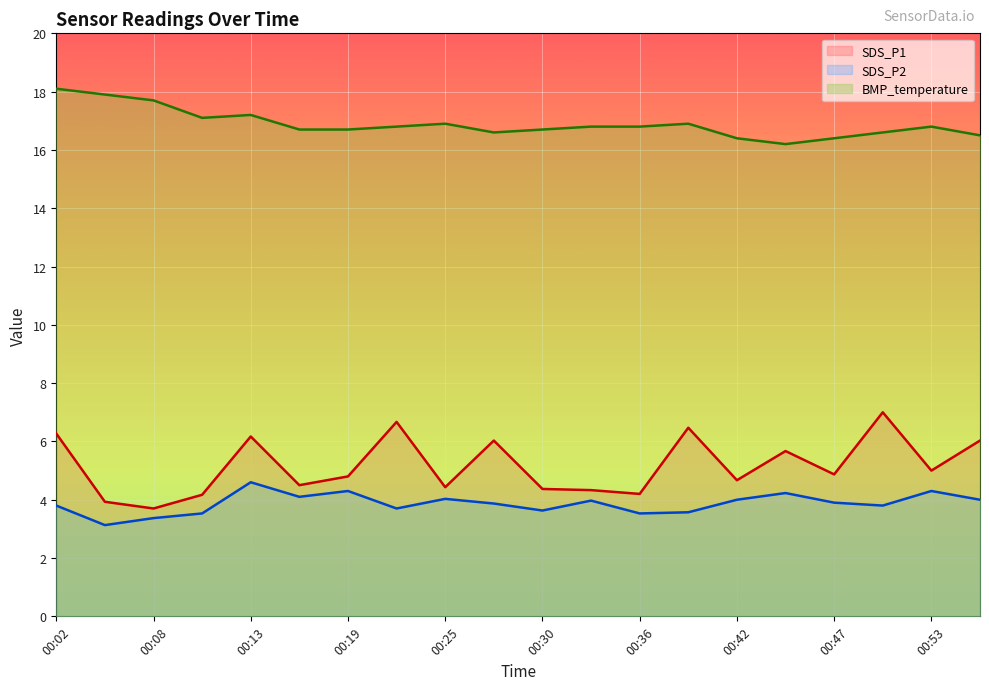

At which category does the chart reach its peak across all series?

00:02